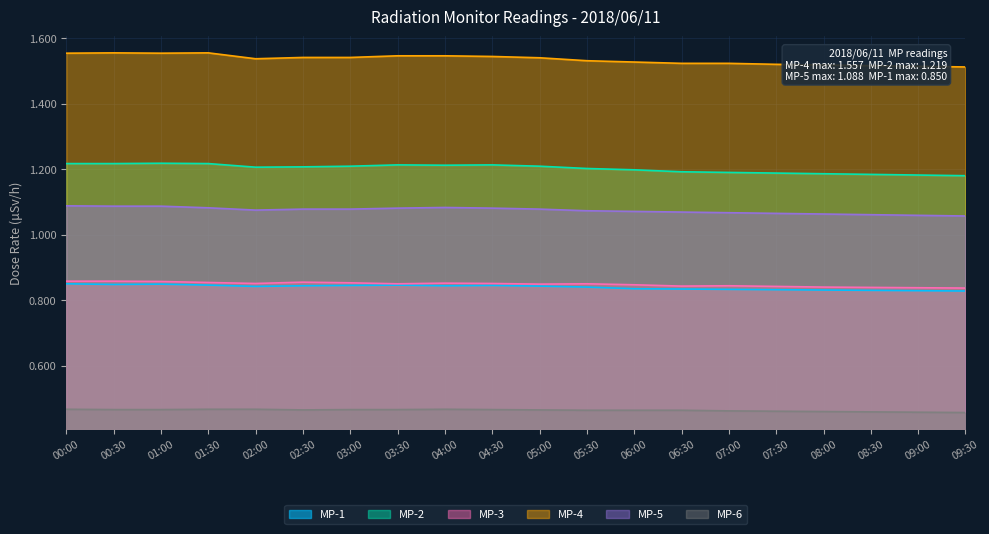

What is the average value of the MP-4 series?

1.5